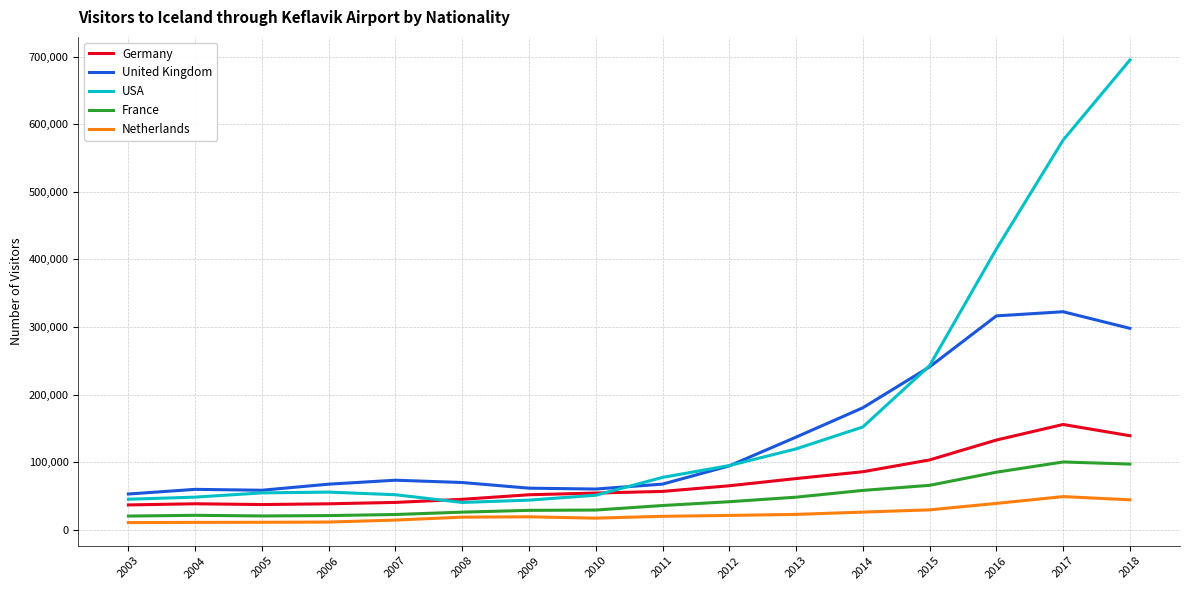

The value of Germany at 2008 is 69595. True or false?

False